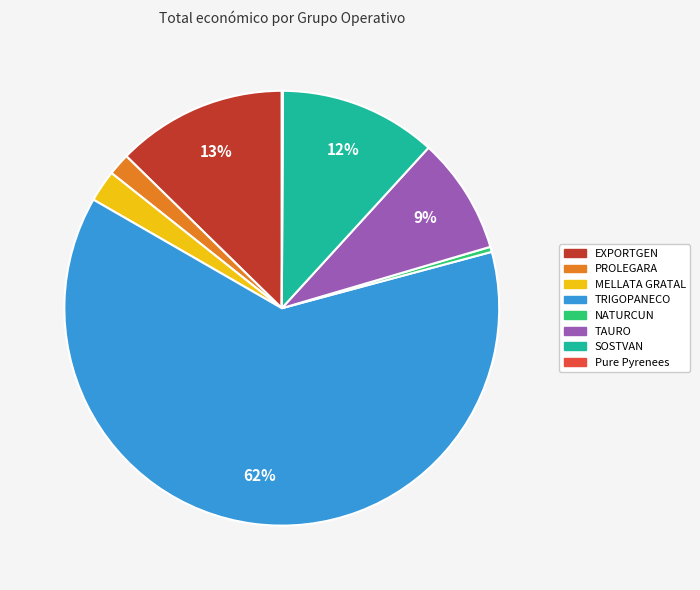

Which has a higher value, PROLEGARA or EXPORTGEN?

EXPORTGEN